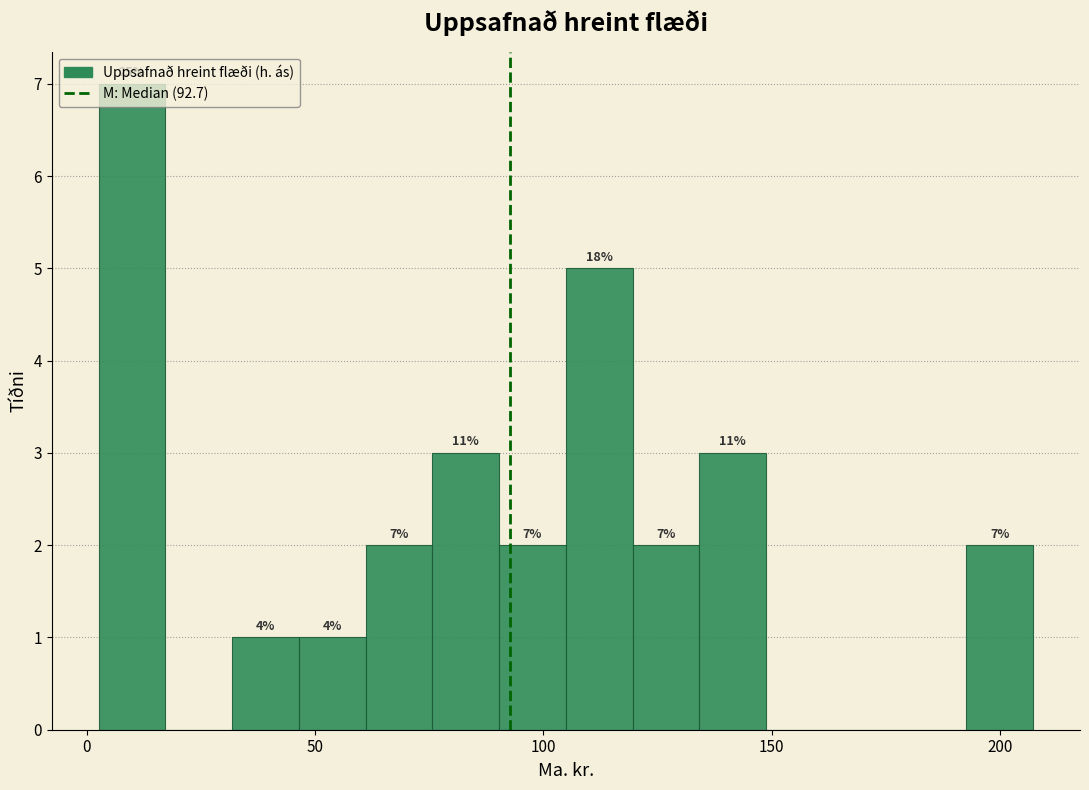

Read against the x-axis, roughly where is the centre of the tallest bar?

10